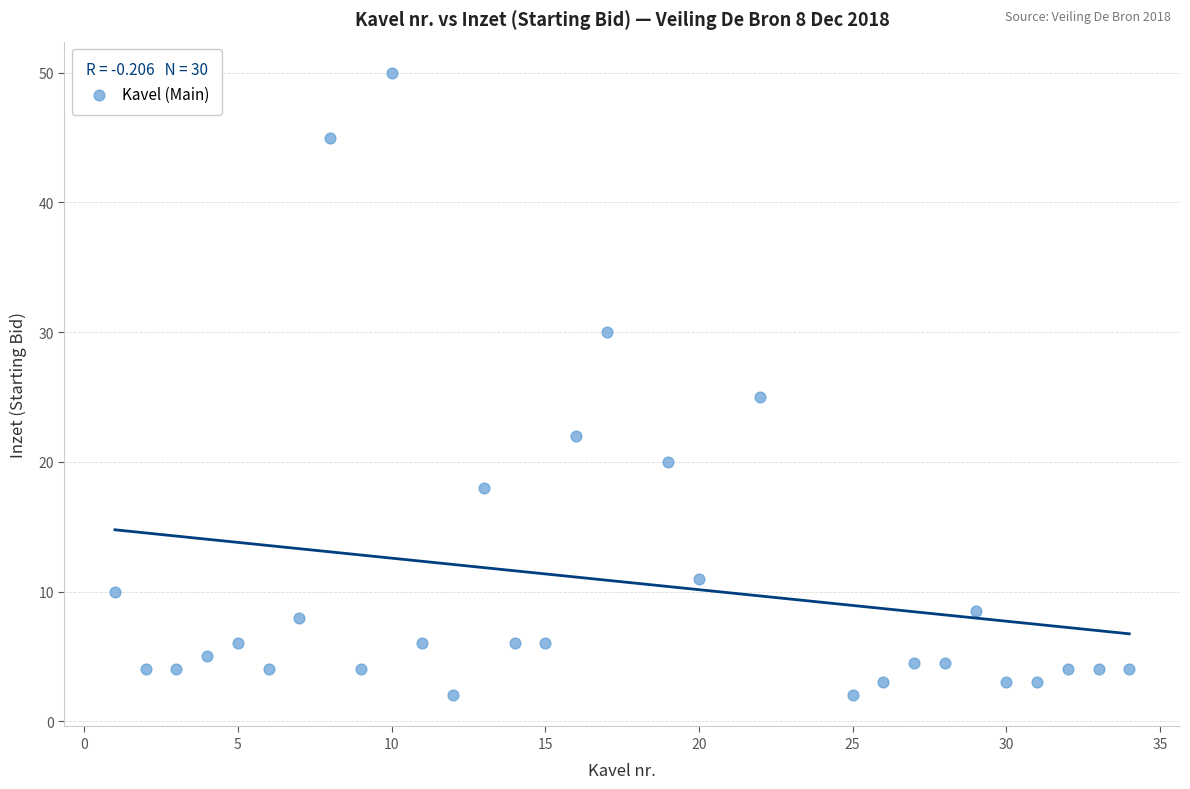

What is the range of X values (max minus min)?

33.0